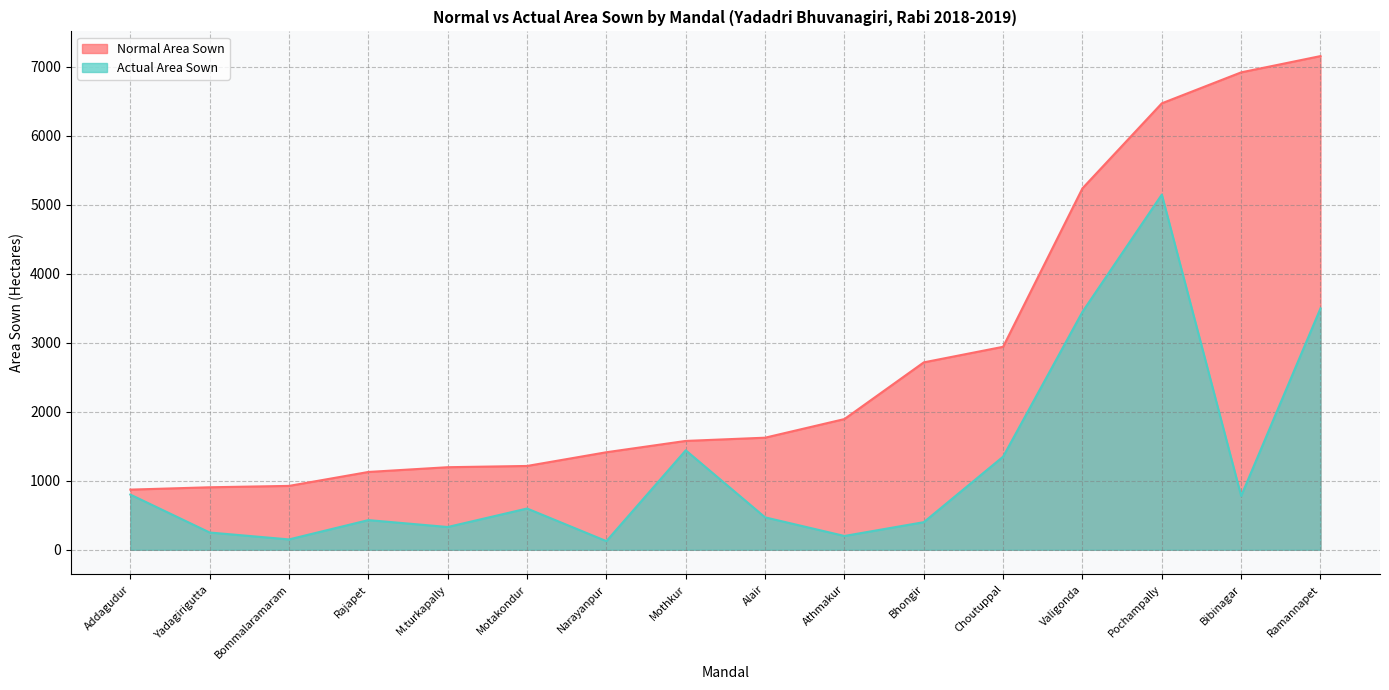

List the labels in order of Normal Area Sown value, largest first.

Ramannapet, Bibinagar, Pochampally, Valigonda, Choutuppal, Bhongir, Athmakur, Alair, Mothkur, Narayanpur, Motakondur, M.turkapally, Rajapet, Bommalaramaram, Yadagirigutta, Addagudur